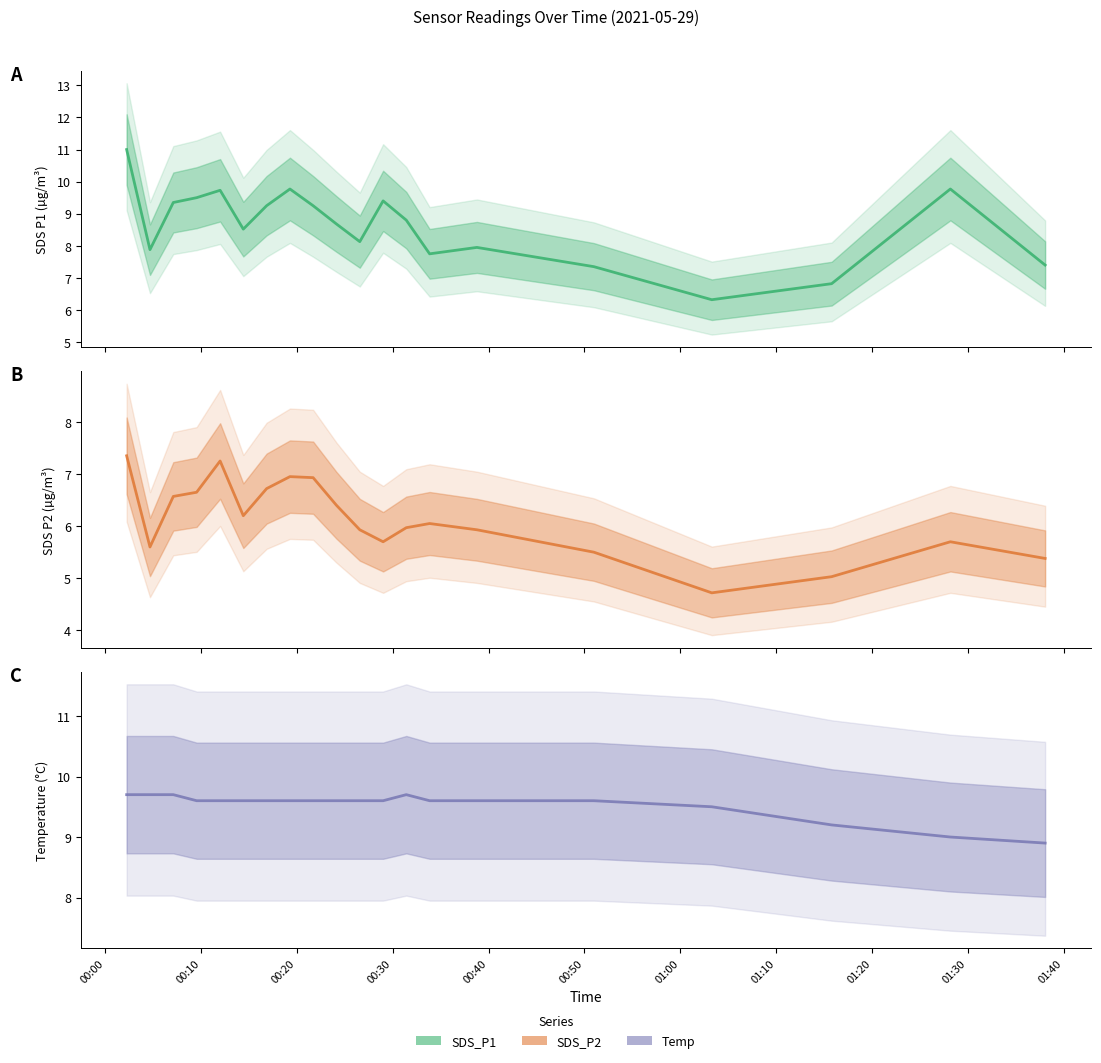

How many lines are shown in the chart?

3